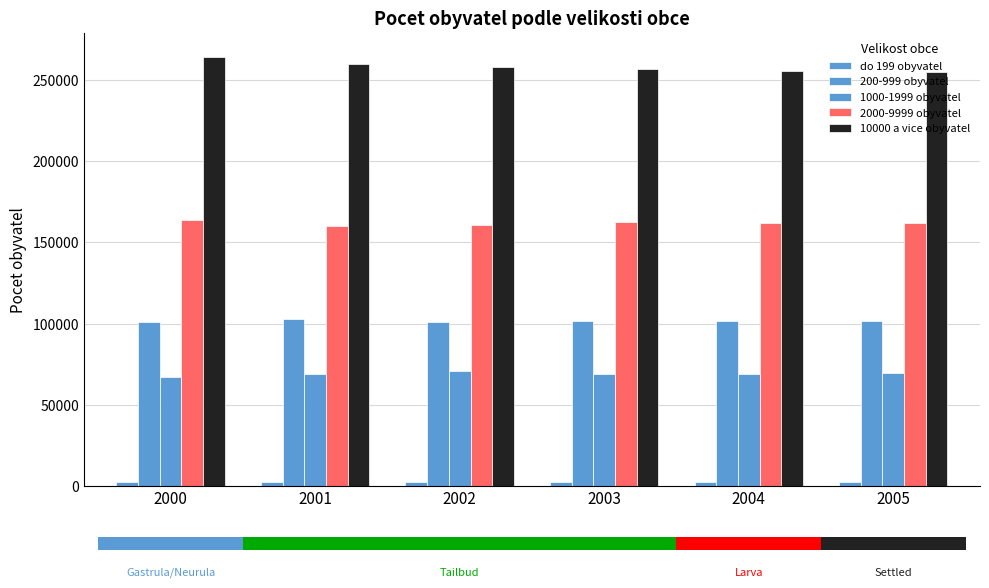

Is the value of 10000 a vice obyvatel at 2005 greater than the value of do 199 obyvatel at 2002?

Yes